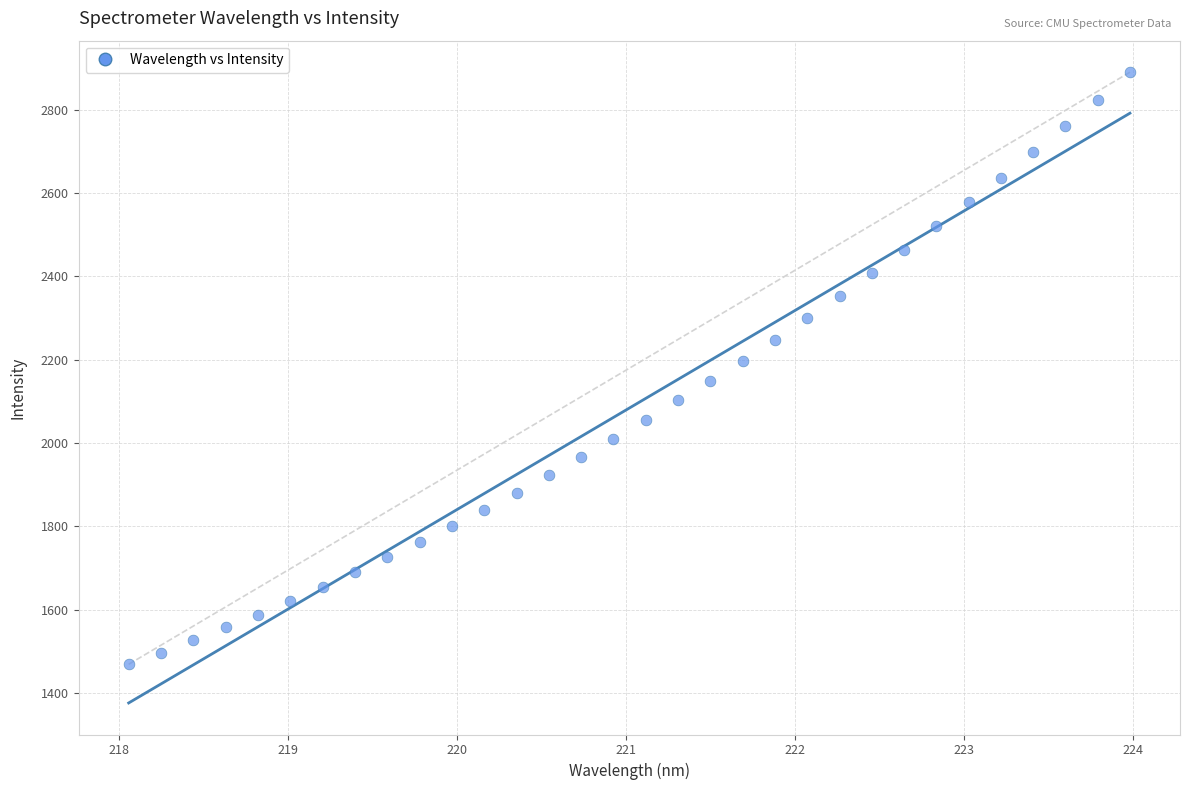

What is the range of Y values (max minus min)?

1421.9